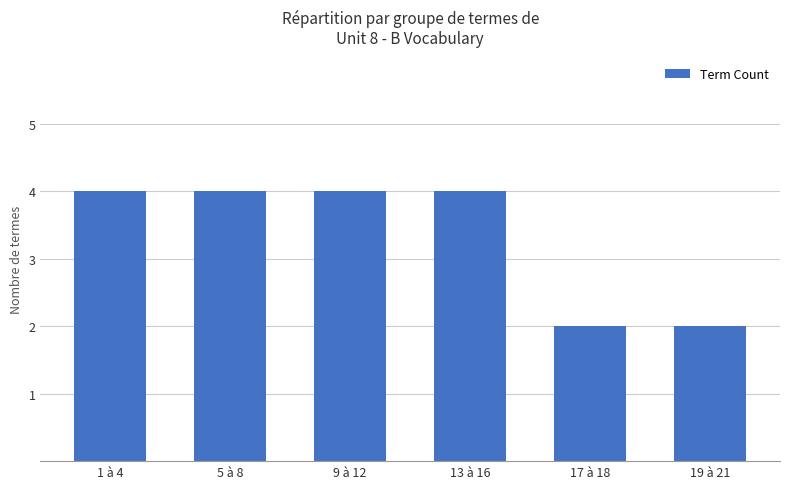

What is the maximum value shown in the chart?

4